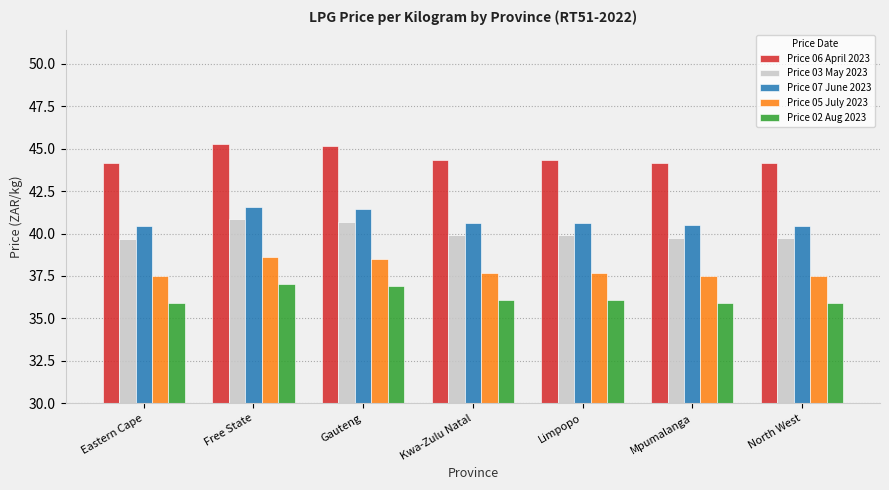

What is the label of the 1st bar from the right?

North West